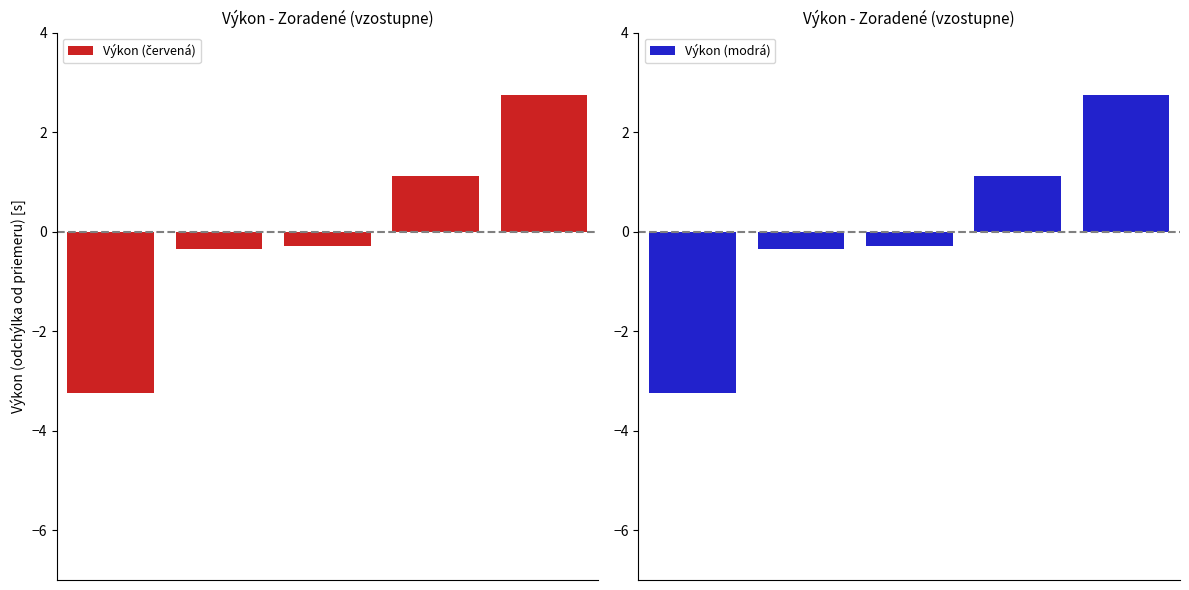

True or false: Výkon (modrá) has a value of -0.5 at 2.

False